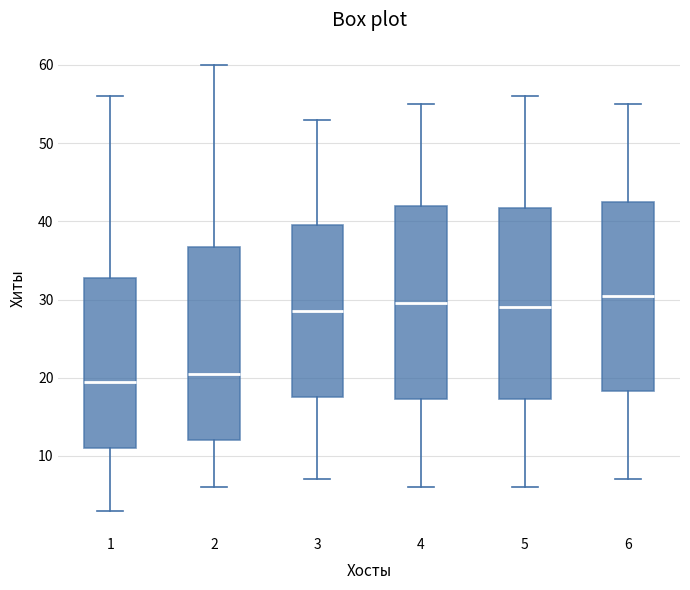

Where does the median line of the box at x = 2 sit on the y-axis? The values are not printed on the chart, so give them approximately, as read against the axis.

21